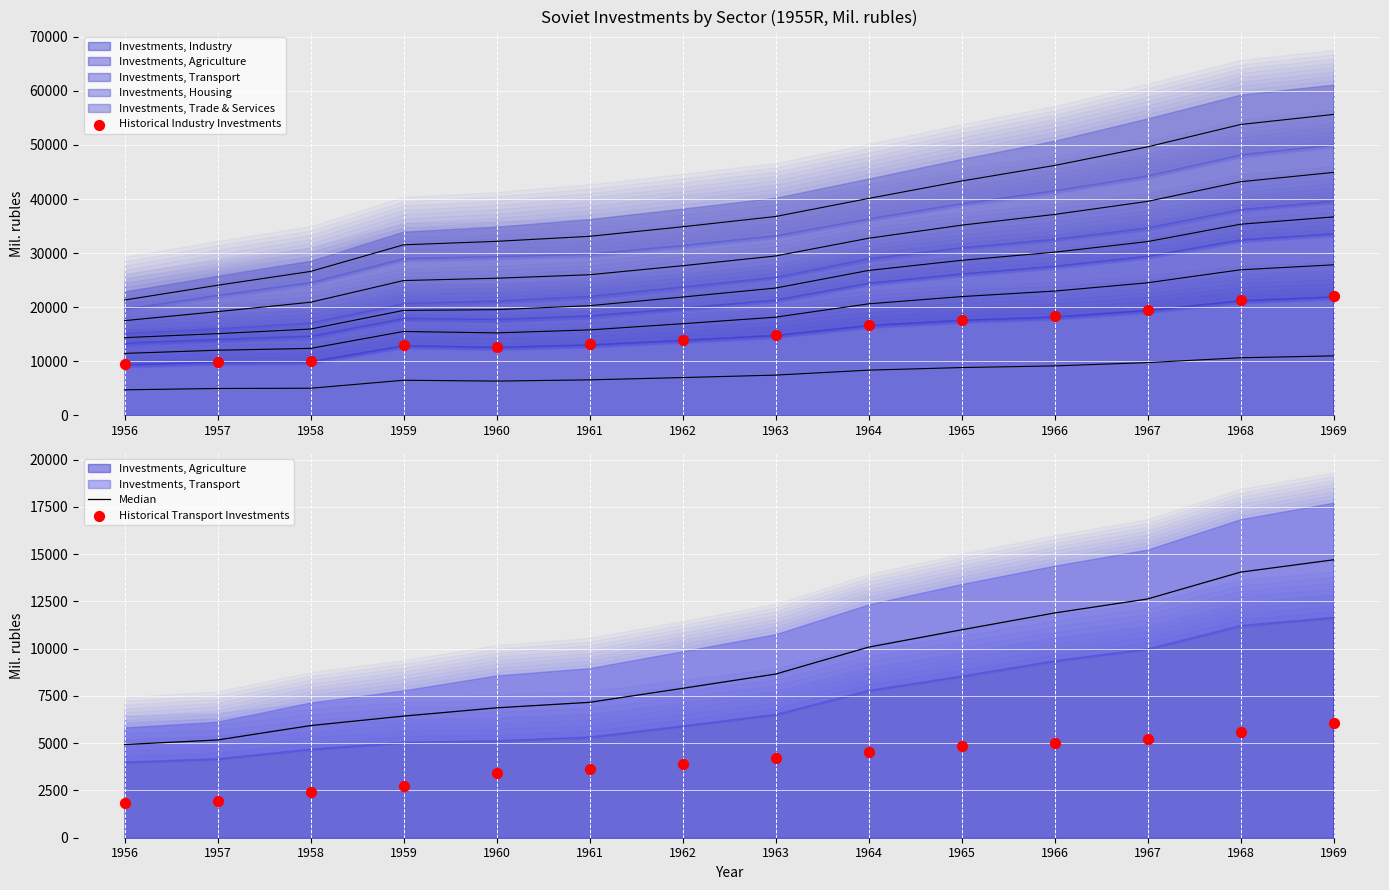

Is the value of Median at 1959 greater than the value of Historical Transport Investments at 1967?

Yes